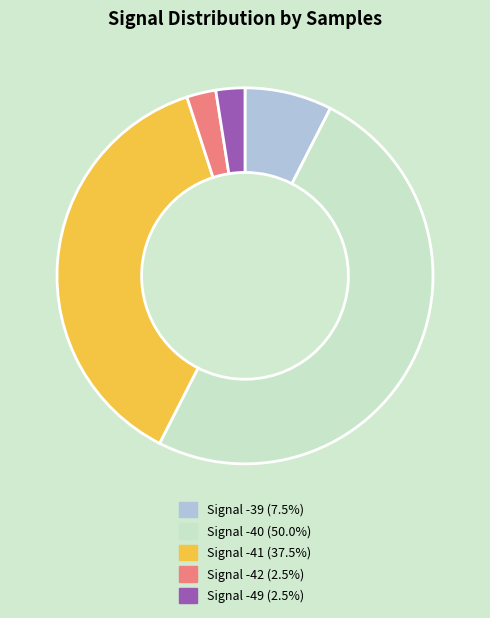

How many slices are in this pie chart?

5